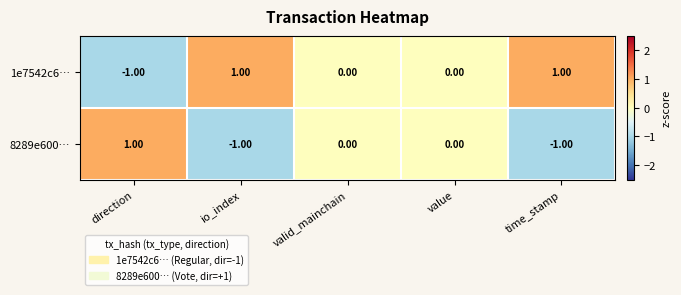

Rank the series at direction from lowest to highest value.

1e7542c6…, 8289e600…